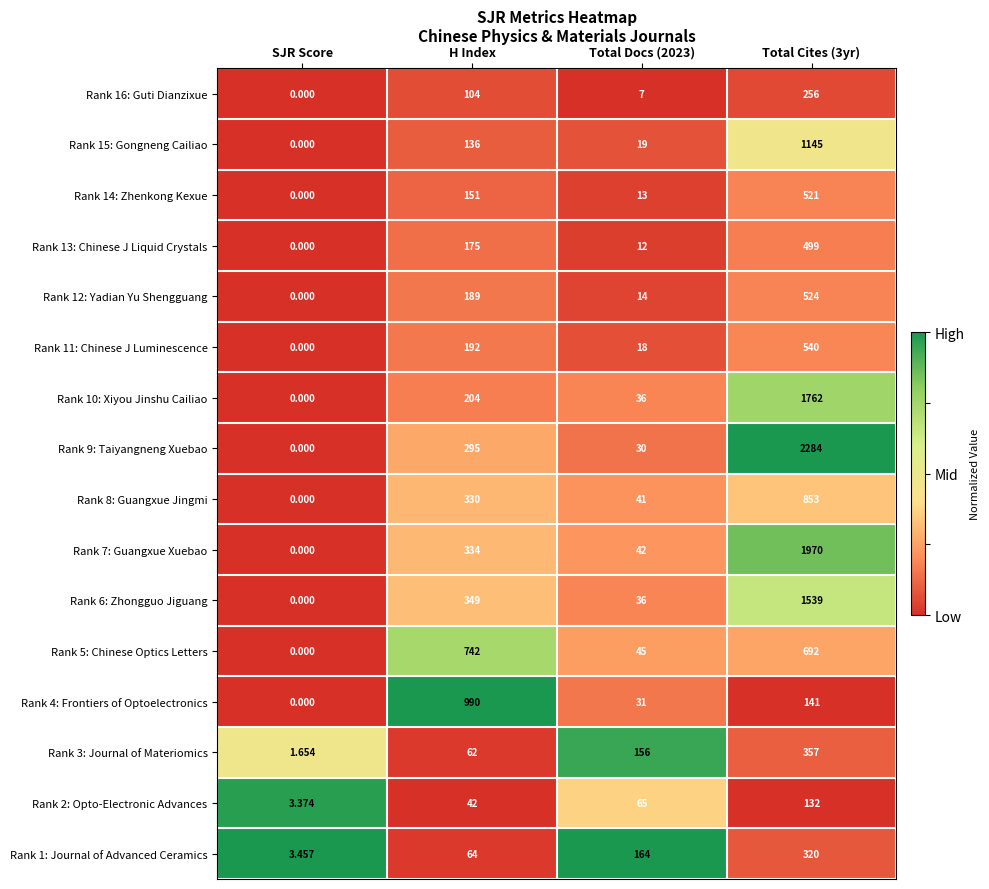

Is the value of Rank 6: Zhongguo Jiguang at Total Cites (3yr) greater than the value of Rank 7: Guangxue Xuebao at H Index?

Yes